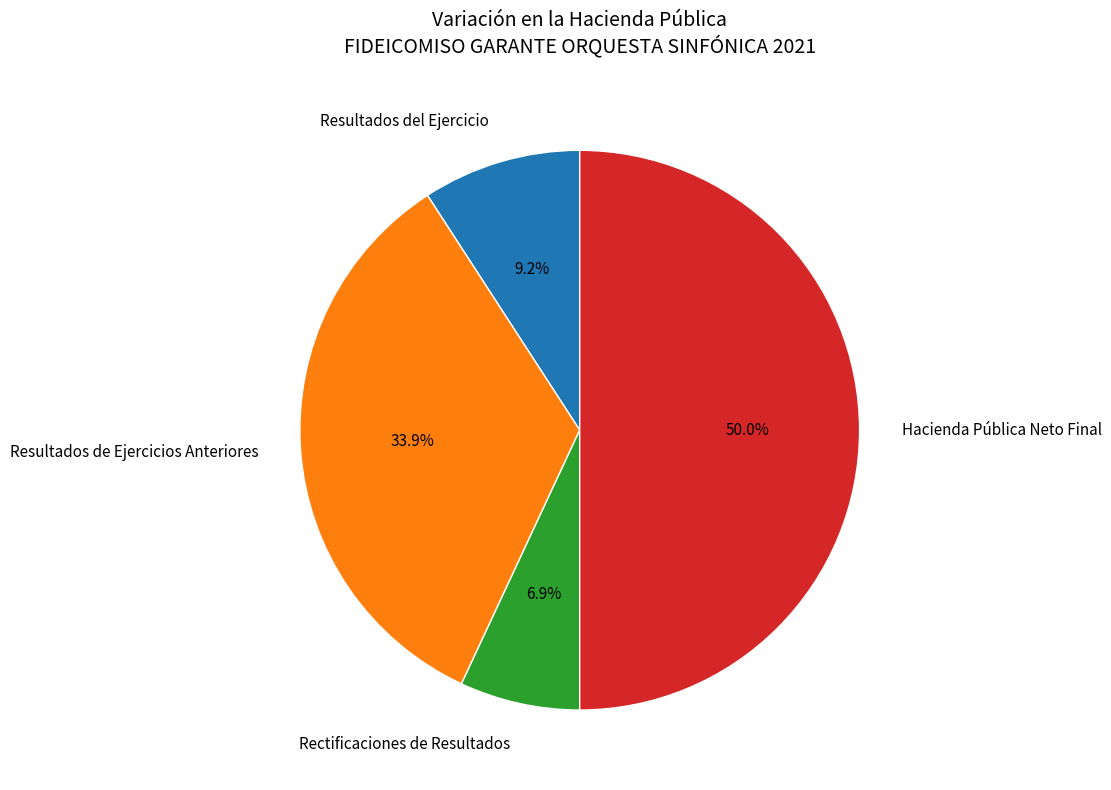

Rank the categories by value from lowest to highest.

Rectificaciones de Resultados, Resultados del Ejercicio, Resultados de Ejercicios Anteriores, Hacienda Pública Neto Final